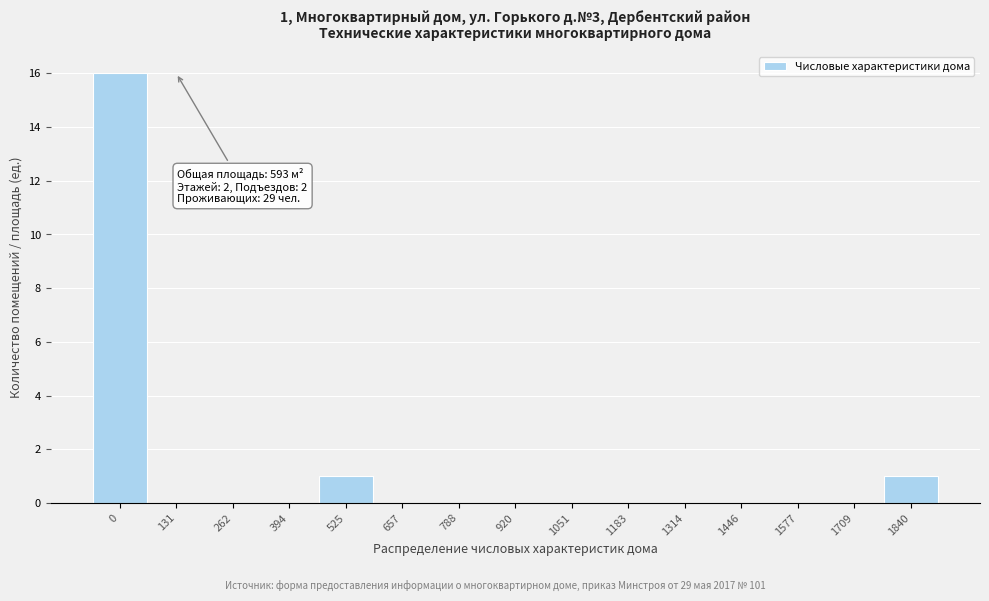

Reading left to right, list all the values displayed in this chart.

0=16	131=0	262=0	394=0	525=1	657=0	788=0	920=0	1051=0	1183=0	1314=0	1446=0	1577=0	1709=0	1840=1